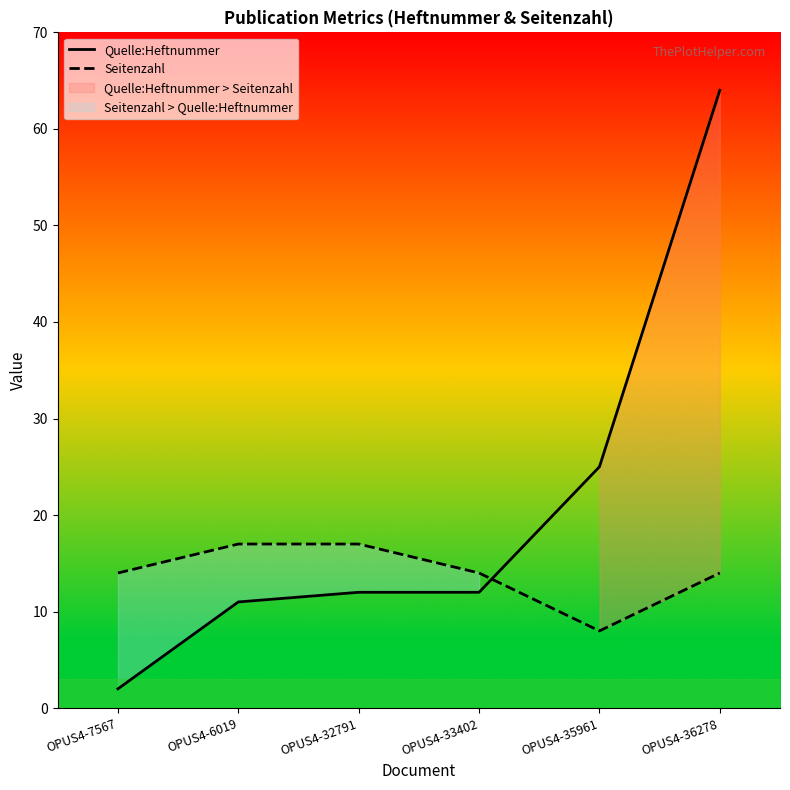

What is the greatest value displayed?

64